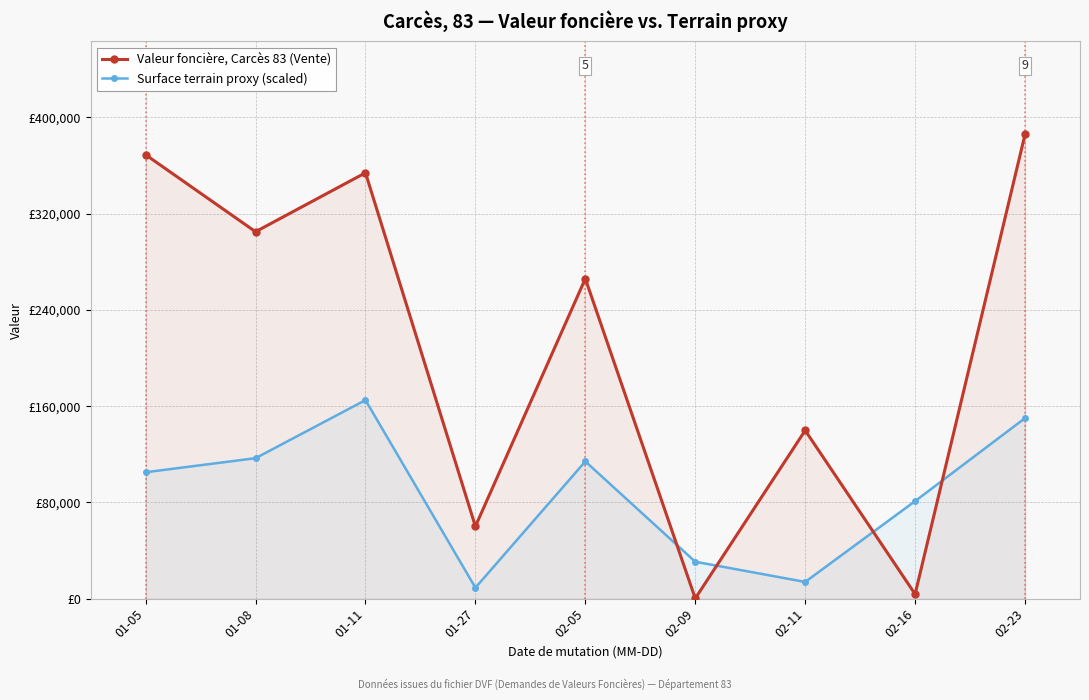

What is the spread (max minus min) of values at 02-09?

30500